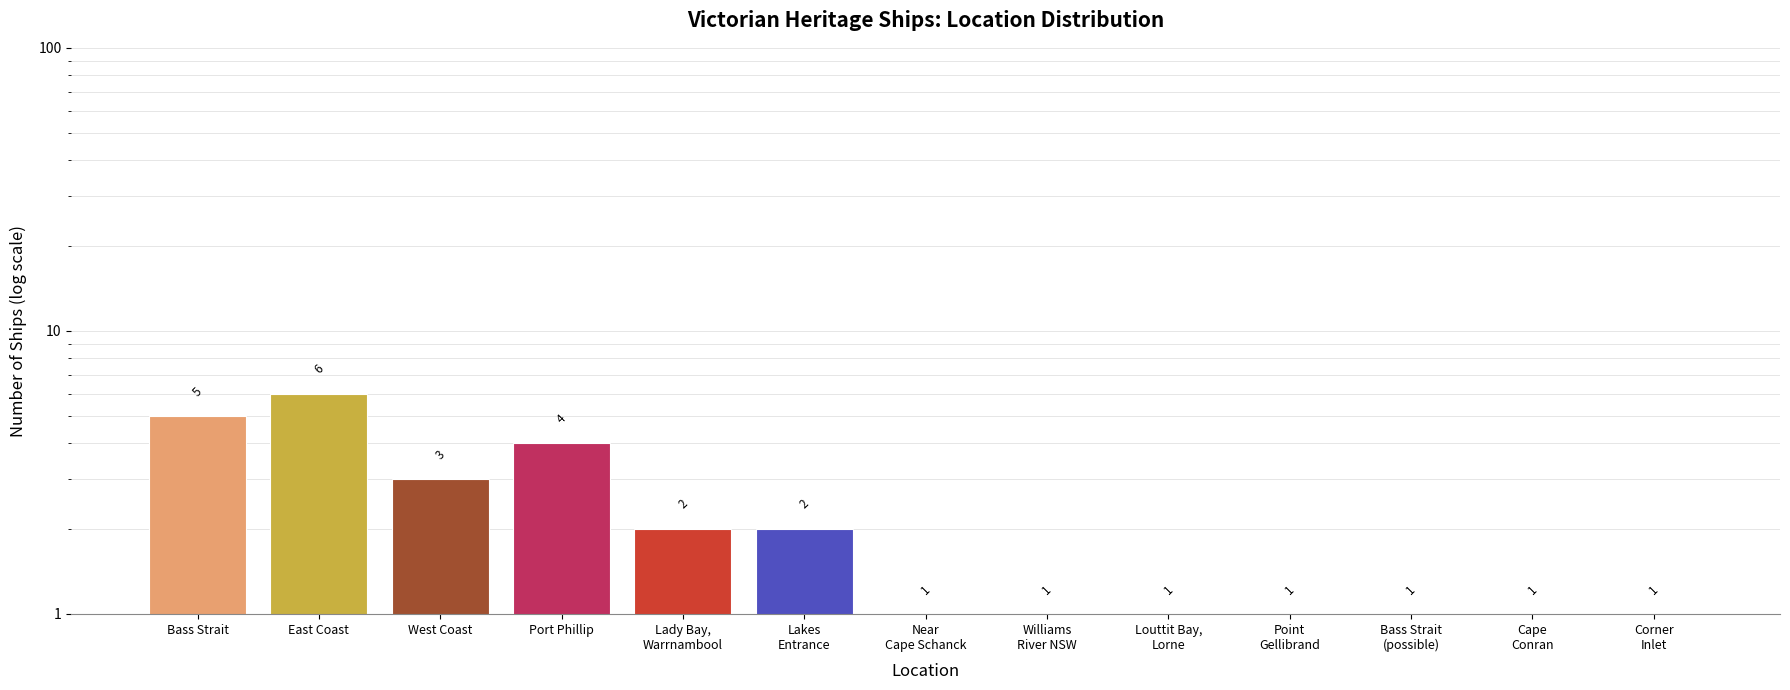

What is the maximum value shown in the chart?

6